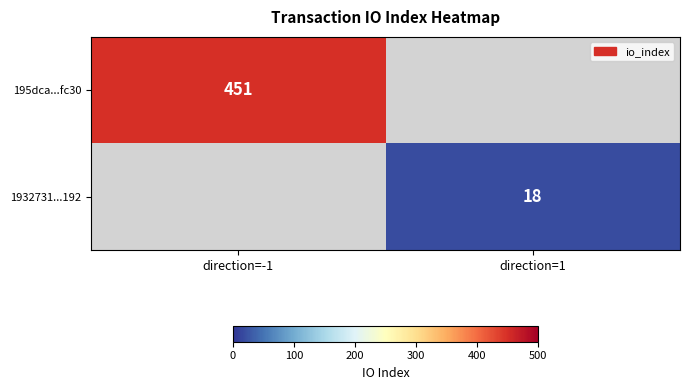

What is the minimum value shown in the chart?

18.0